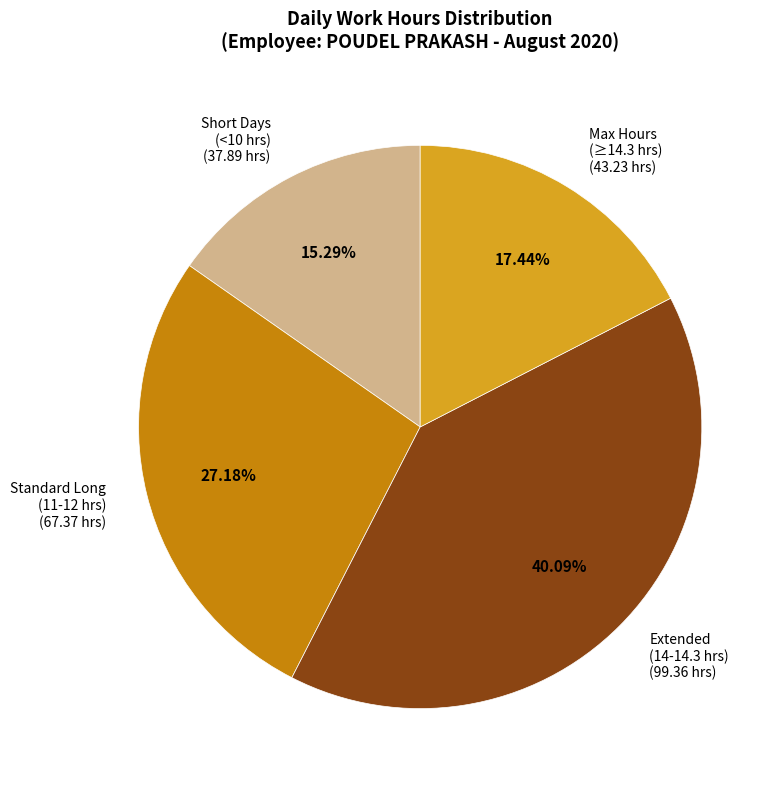

Count the number of slices in the pie.

4